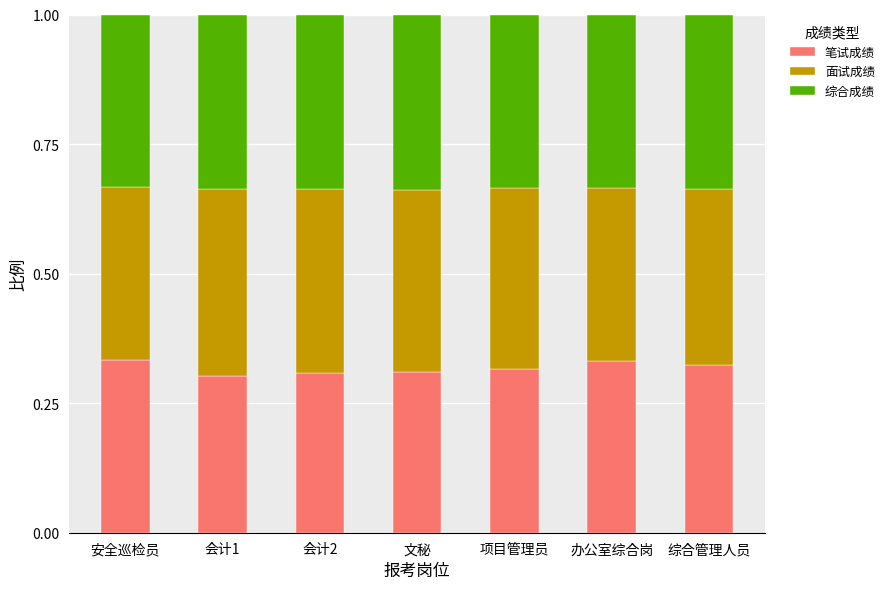

What are all the series names shown in the legend?

笔试成绩, 面试成绩, 综合成绩